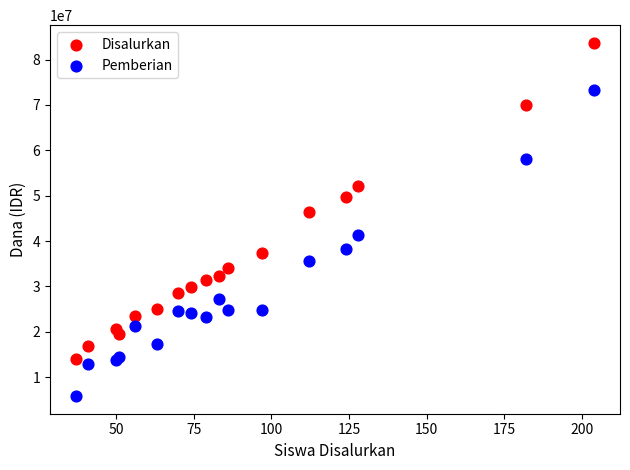

What are all the series names shown in the legend?

Disalurkan, Pemberian